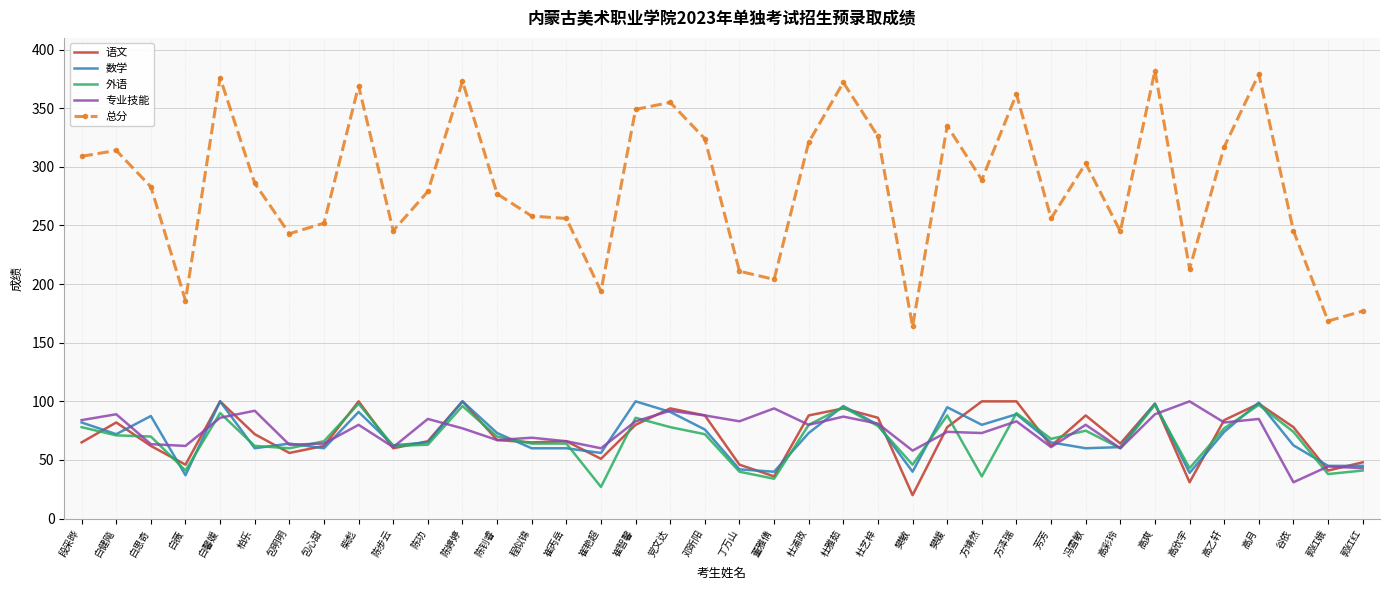

The value of 专业技能 at 樊敏 is 94.8. True or false?

False